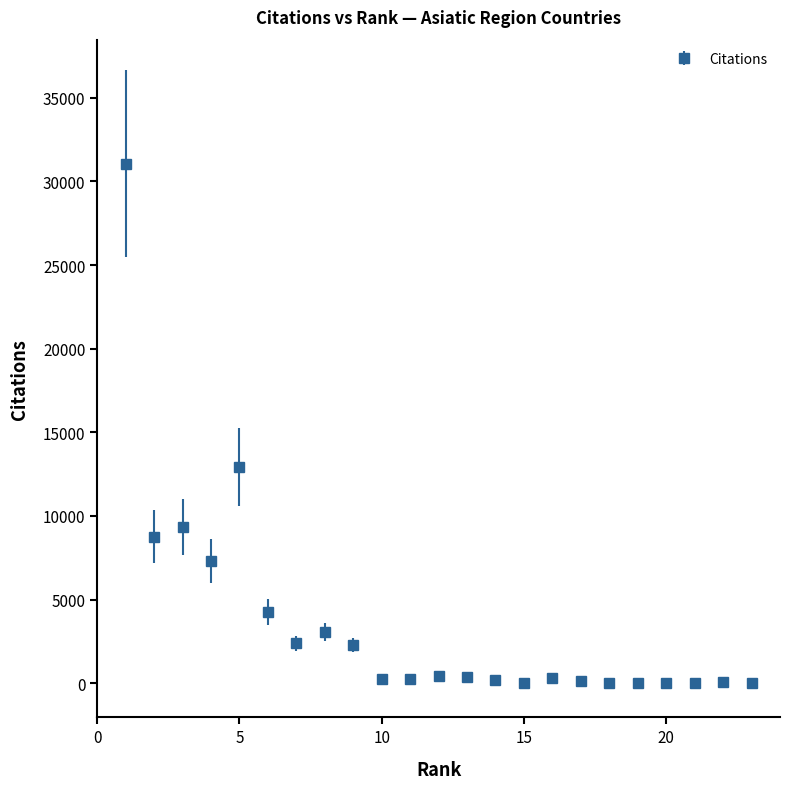

What is the difference between the second highest and minimum values?

12929